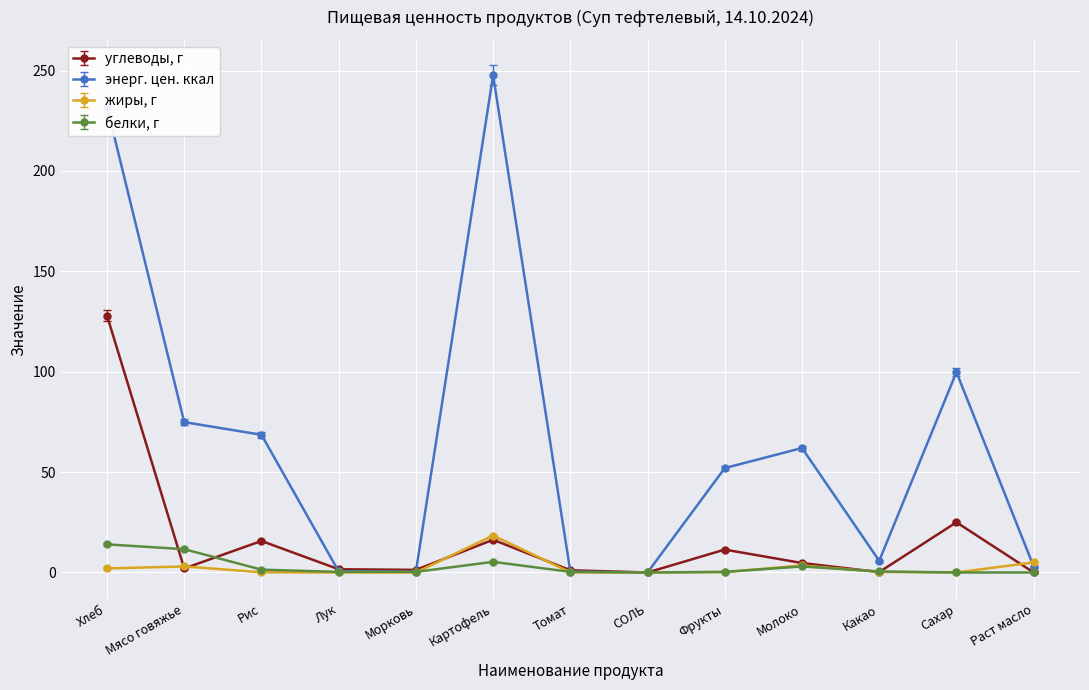

True or false: белки, г has a value of 0.3 at Морковь.

True